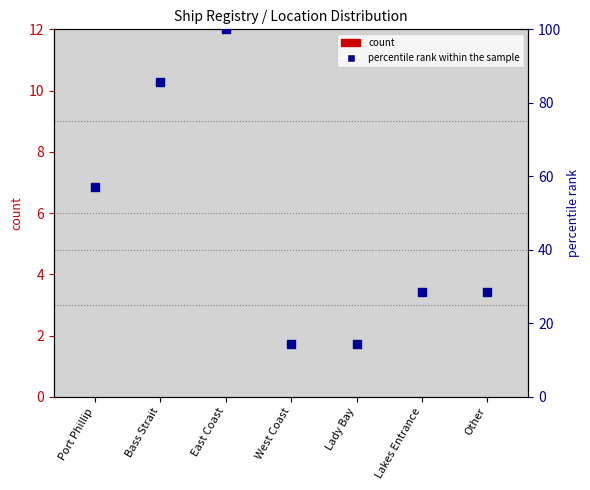

What is the total value across all series at Other?

30.6